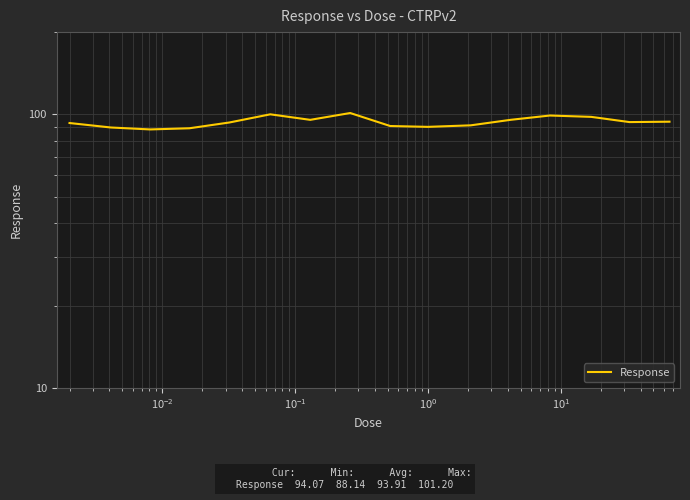

How many interior local valleys (lower than both neighbors) does the data have?

4